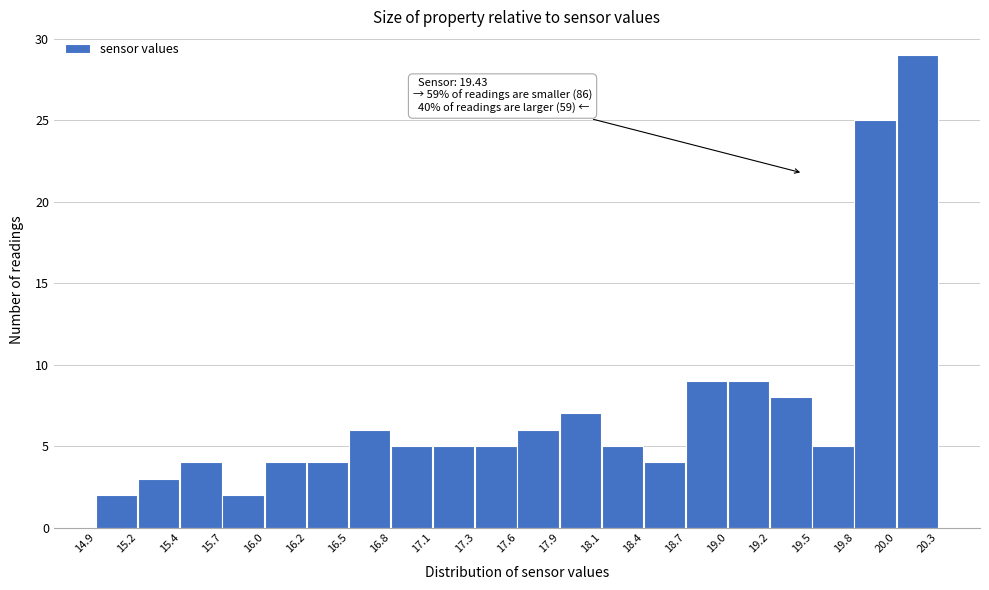

Which range on the x-axis has the tallest bar?

20.0 to 20.3